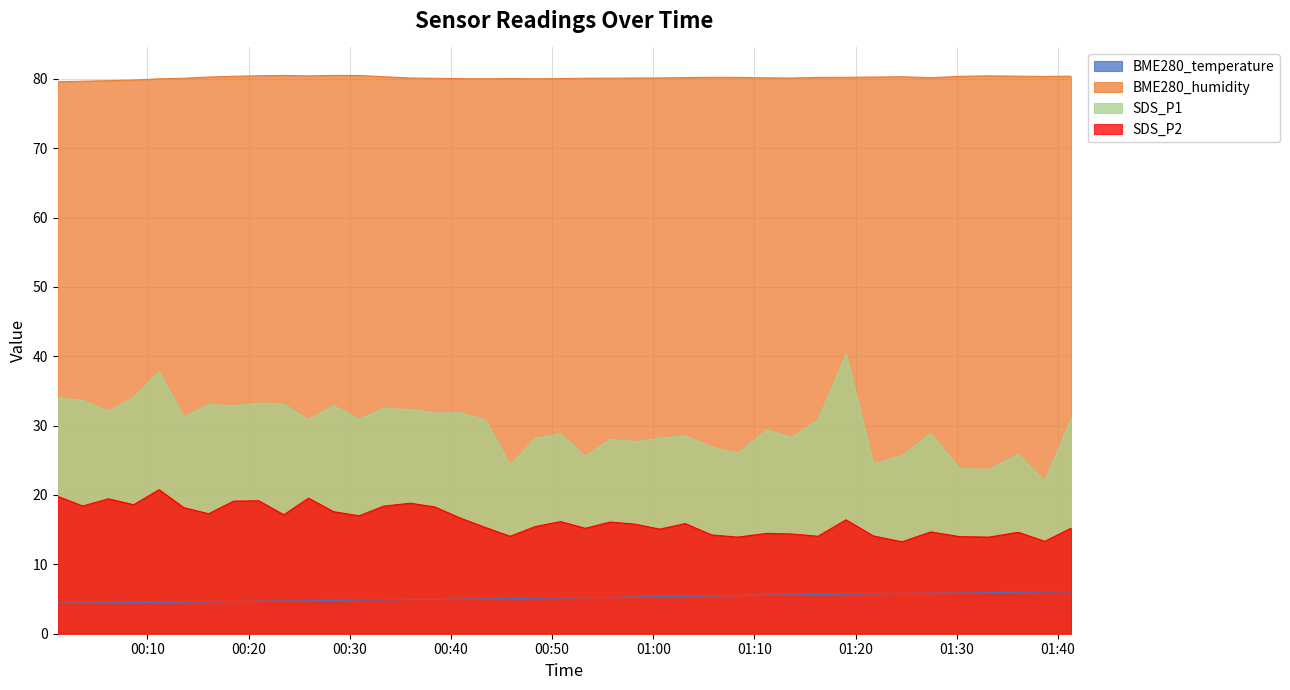

Which has a higher value, 2022/10/14 00:23:29 or 2022/10/14 00:38:26?

2022/10/14 00:38:26